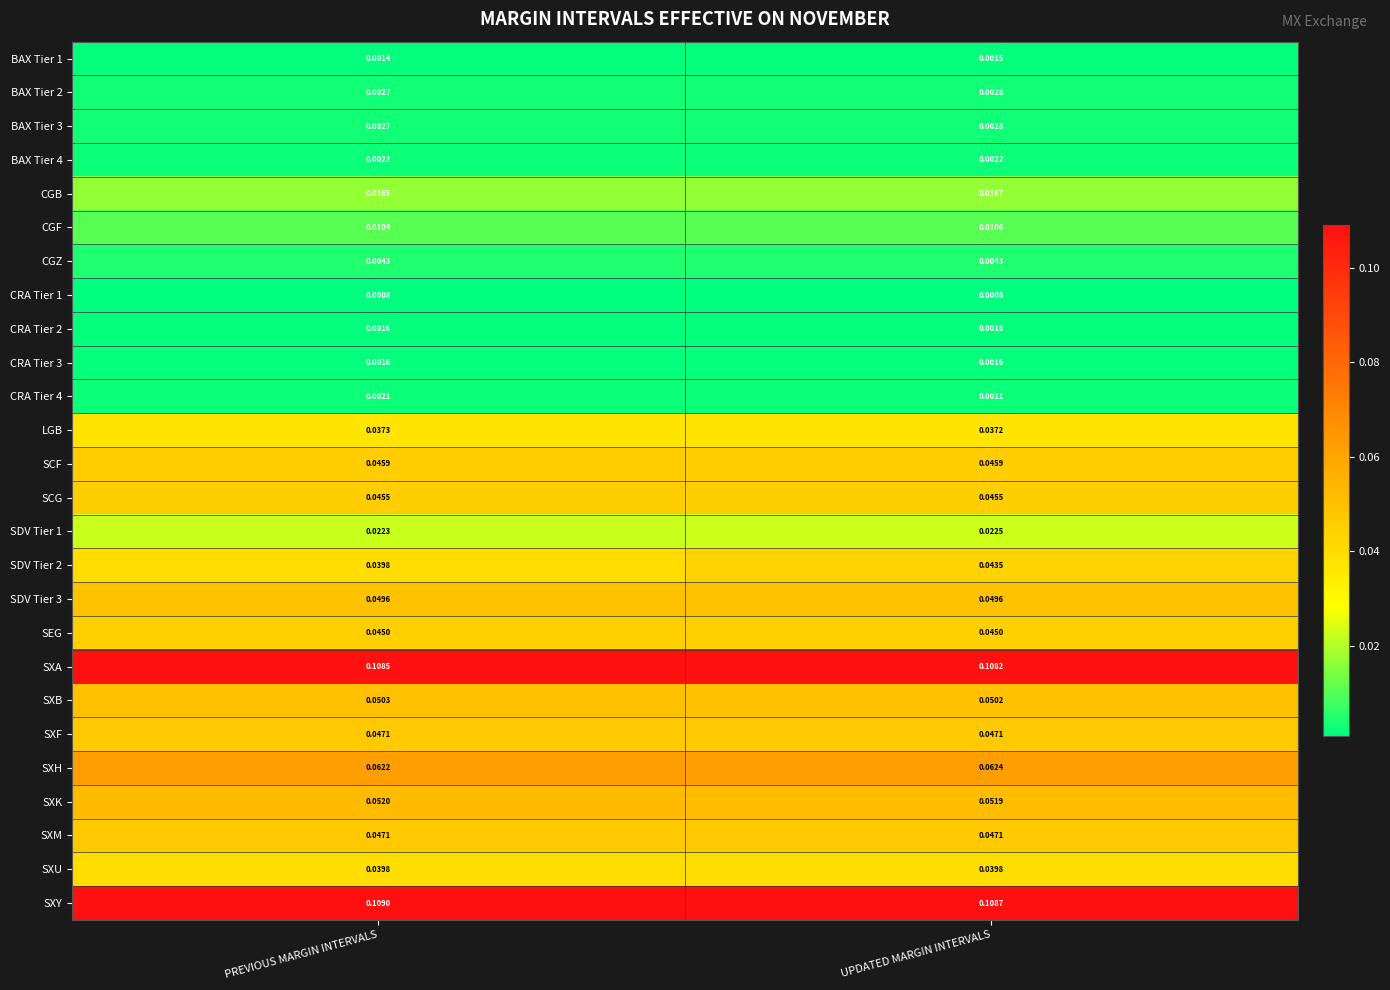

Which category has the highest value across all series?

PREVIOUS MARGIN INTERVALS